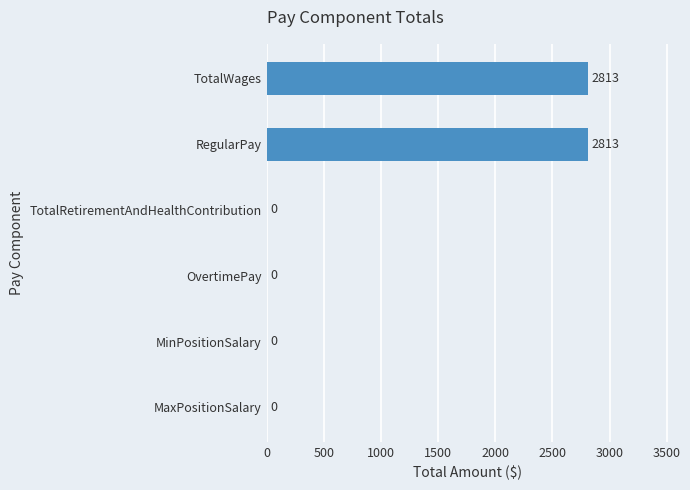

The chart shows a value of 1242 at MaxPositionSalary. True or false?

False